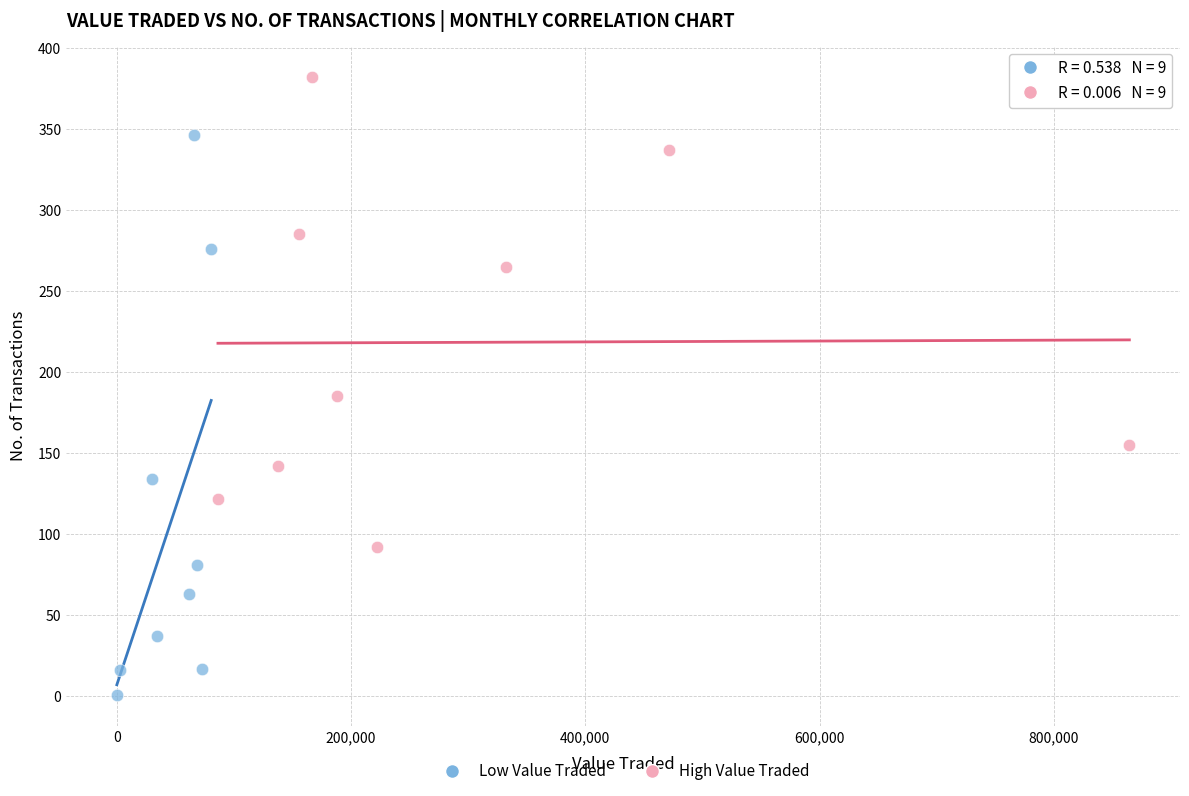

Which series contains the highest Y value?

High Value Traded